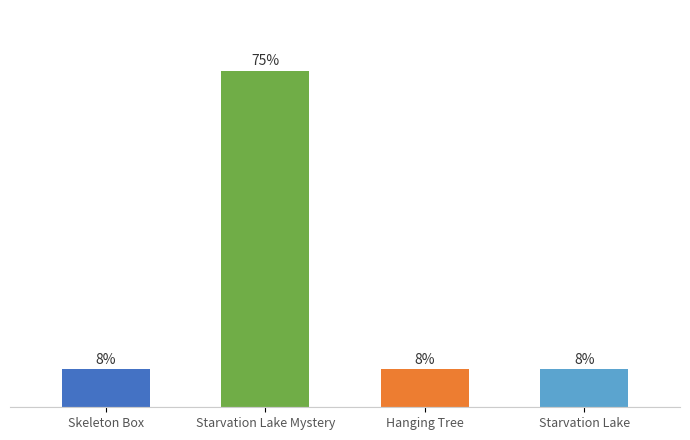

Are the bars horizontal?

No